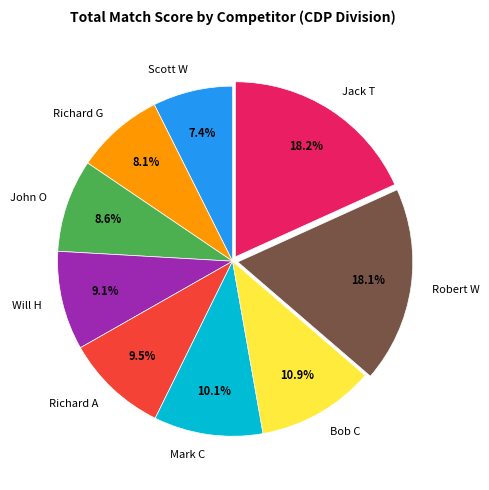

Which category has the smallest portion of the pie?

Scott W